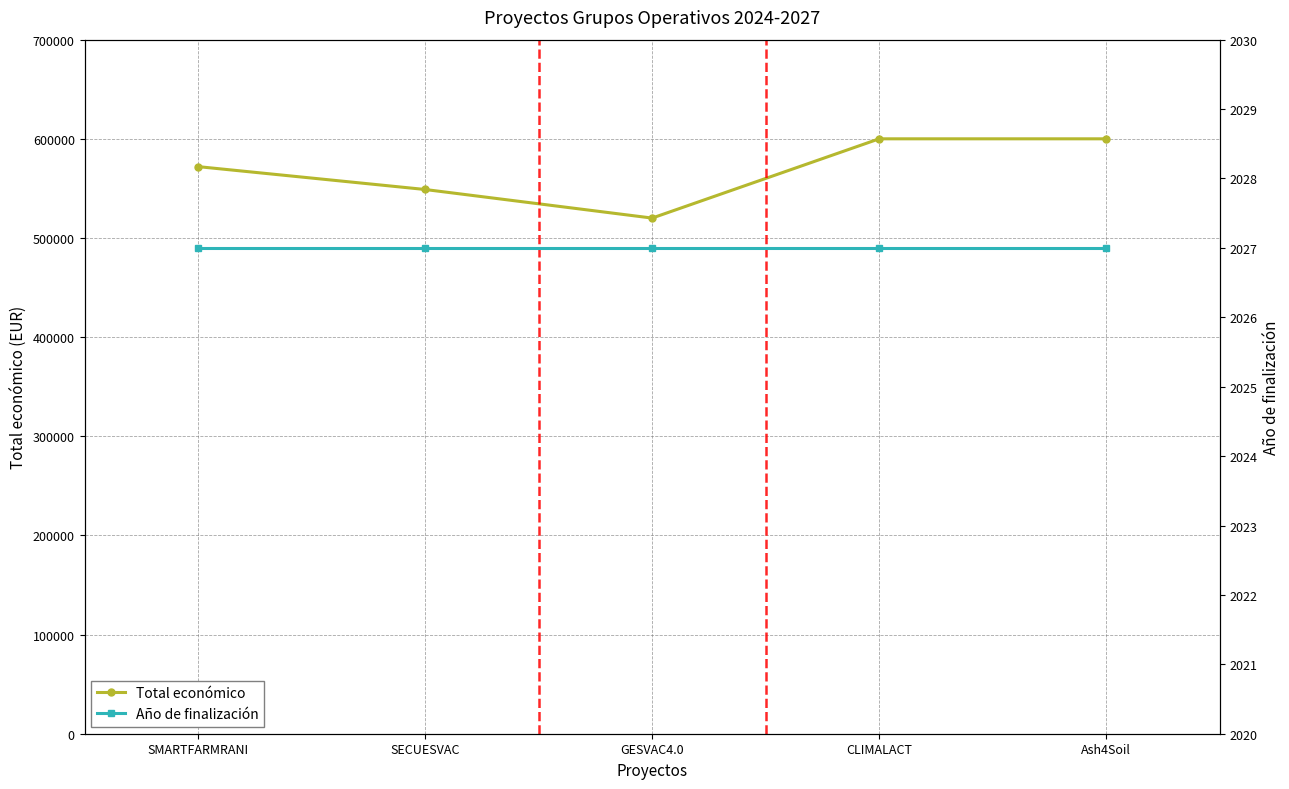

What is the label of the 4th point from the right?

SECUESVAC